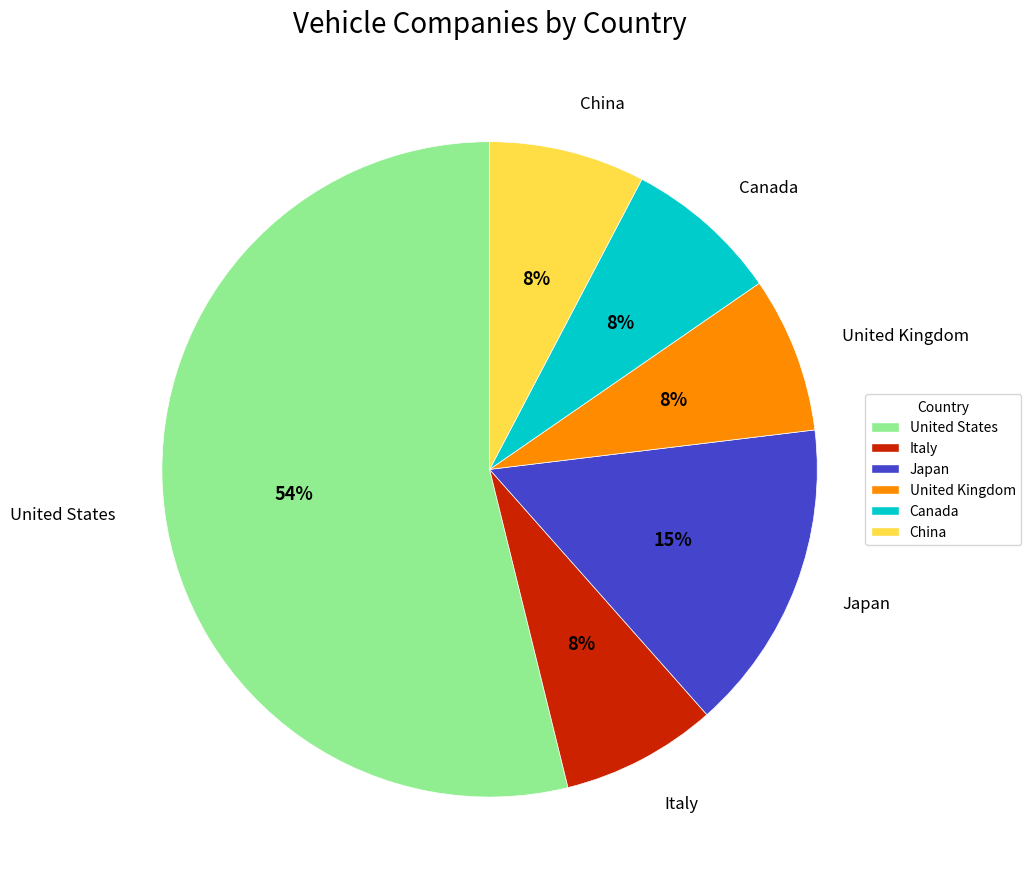

Between Japan and United States, which is larger?

United States